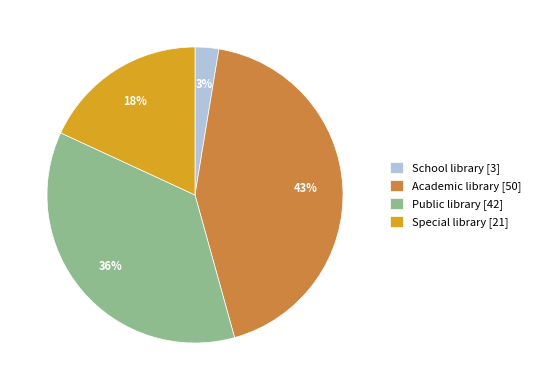

Between Academic library and School library, which is larger?

Academic library